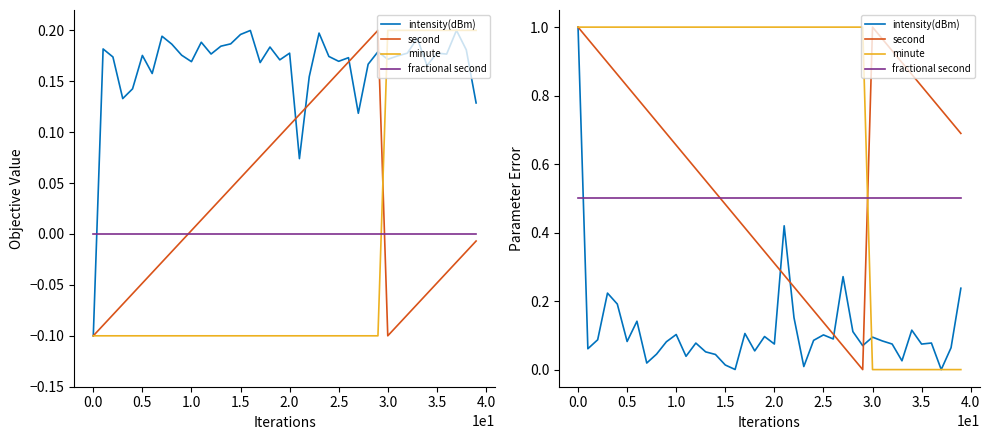

Is this an area chart (filled region under the line)?

No